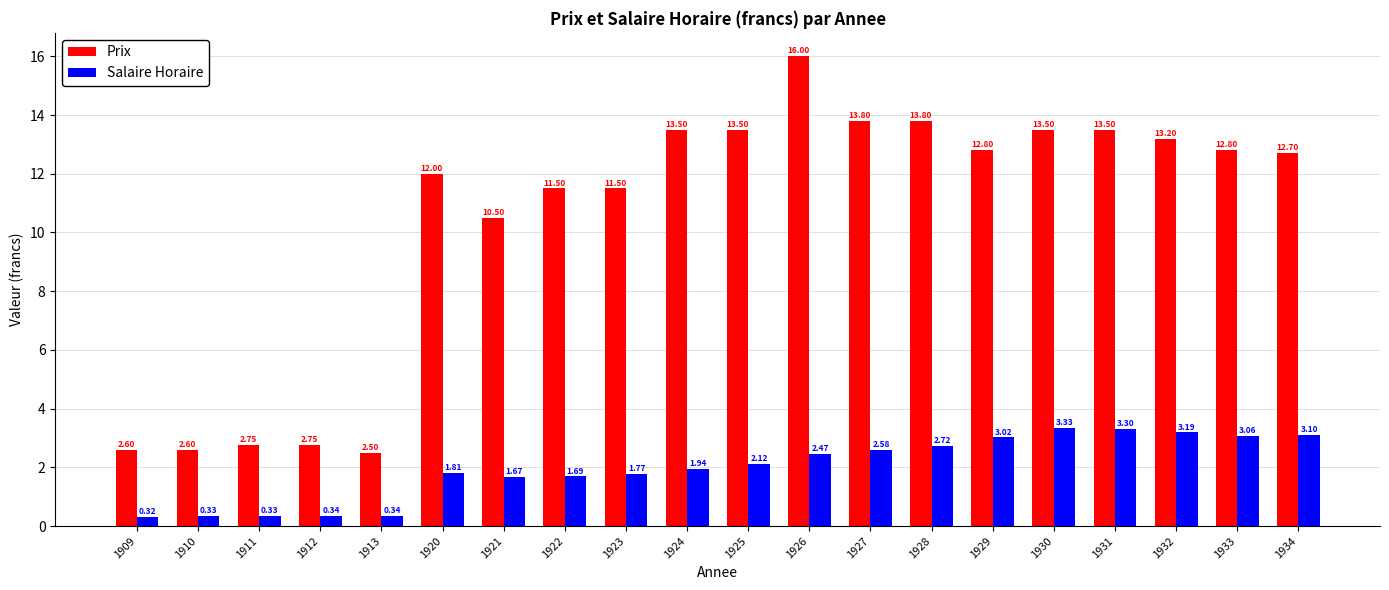

At how many categories does at least one series exceed 2?

20